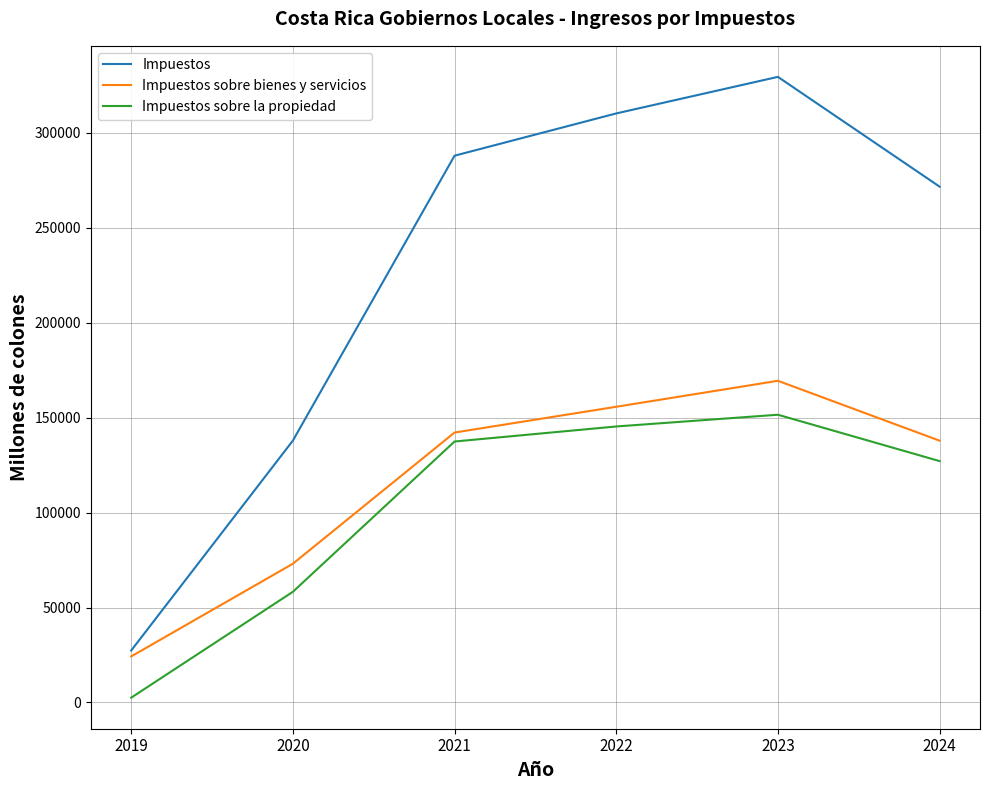

How many lines are shown in the chart?

3